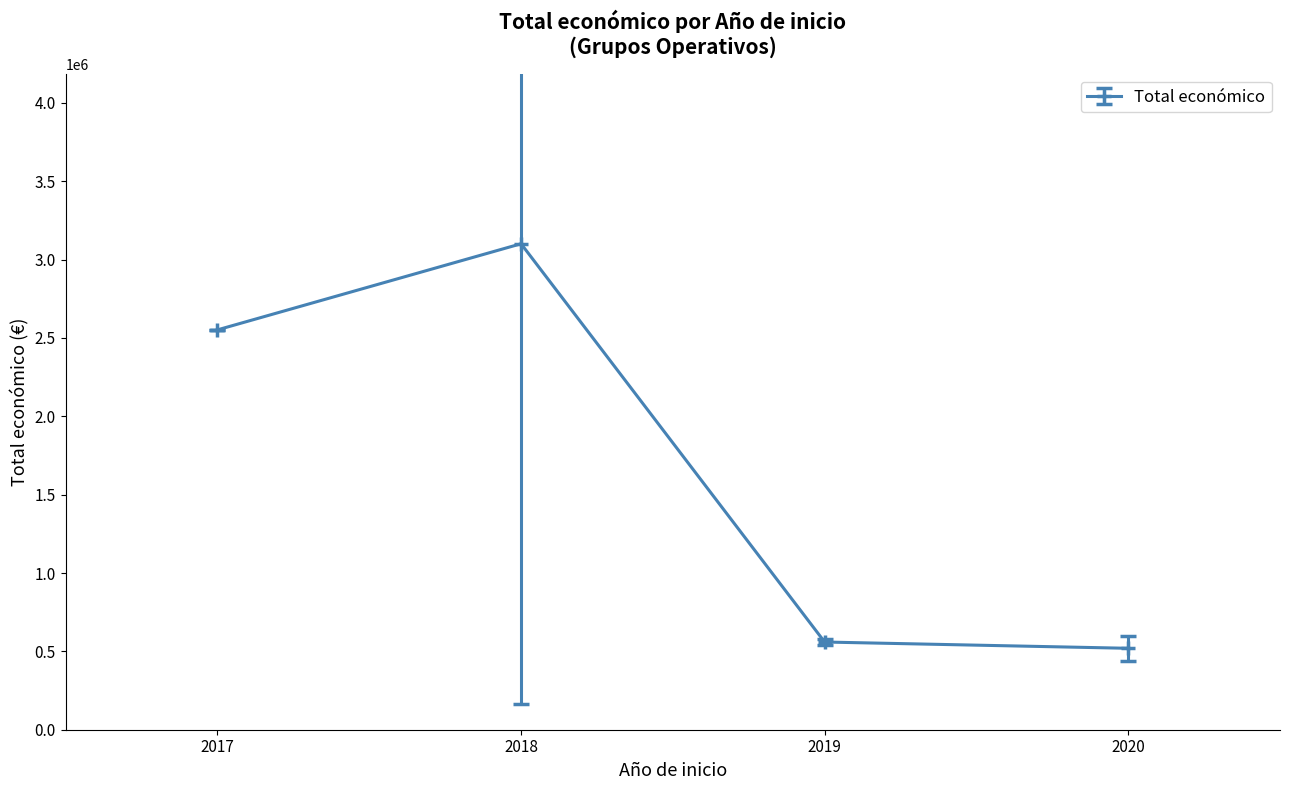

What is the sum of all values?

6731774.5